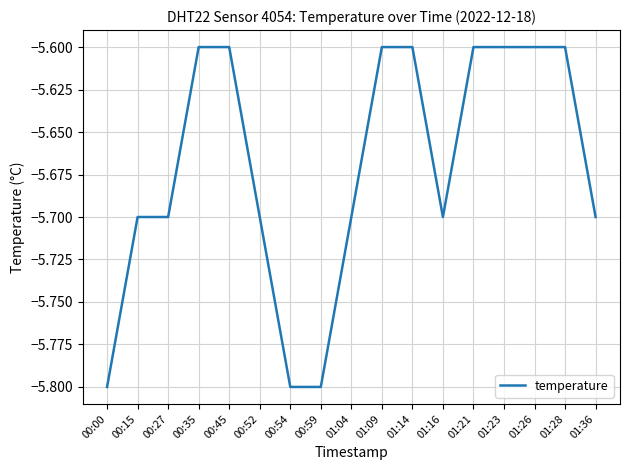

Is it true that the value at 01:36 is -8.1?

False